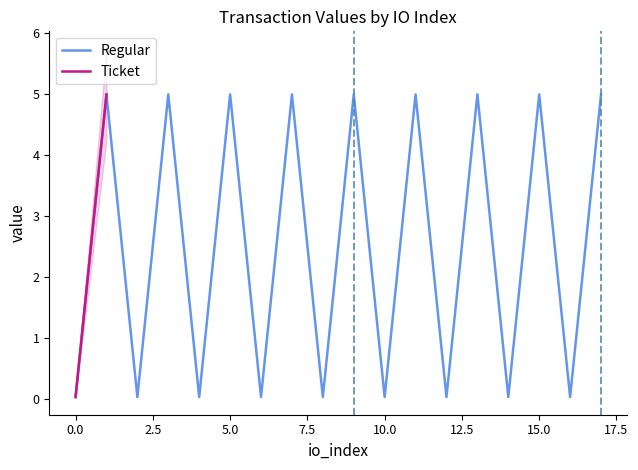

What is the average value of the Regular series?

2.5